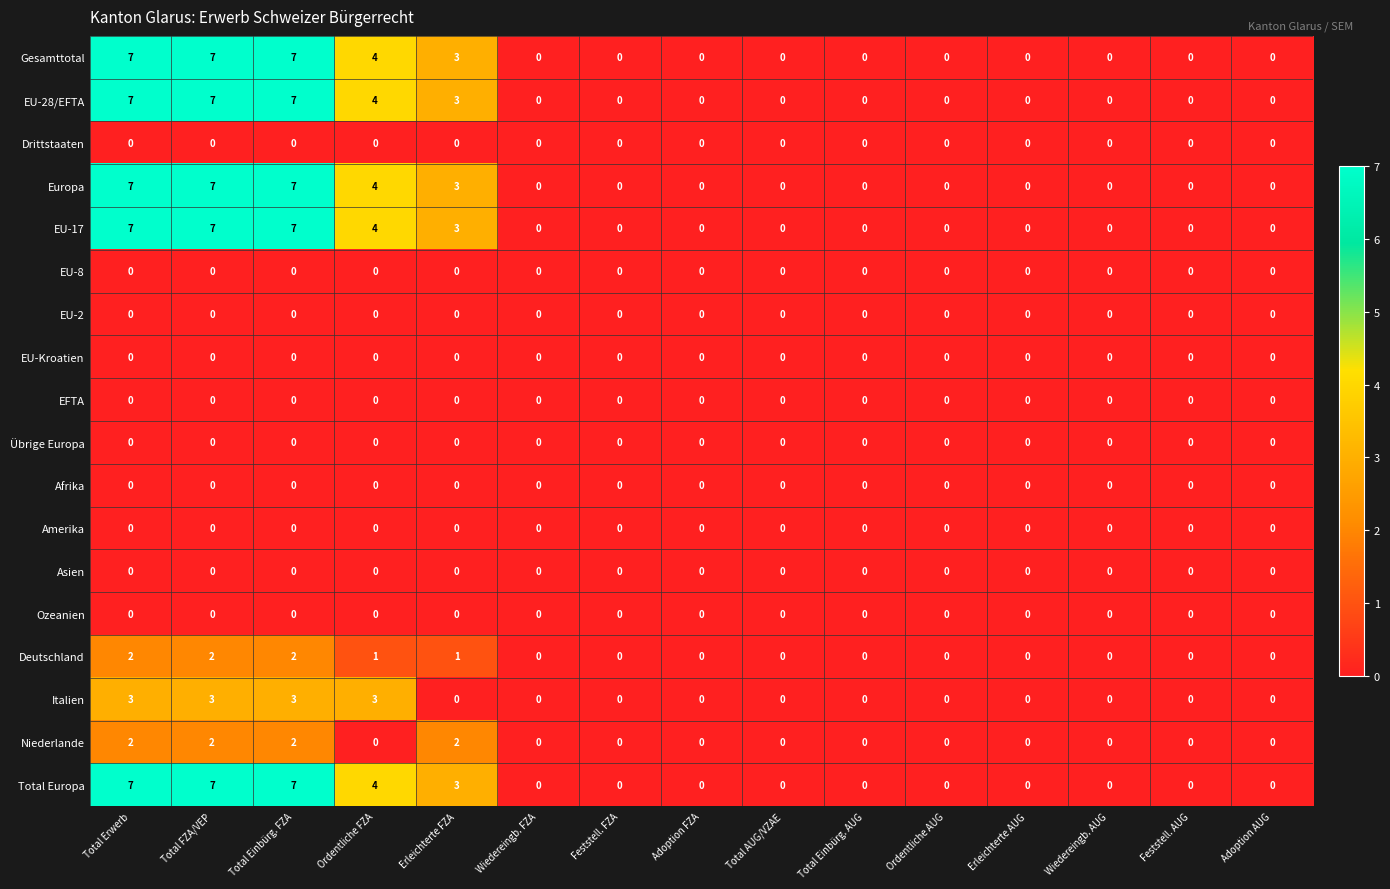

The Total Europa series shows 7 at Total Erwerb. True or false?

True